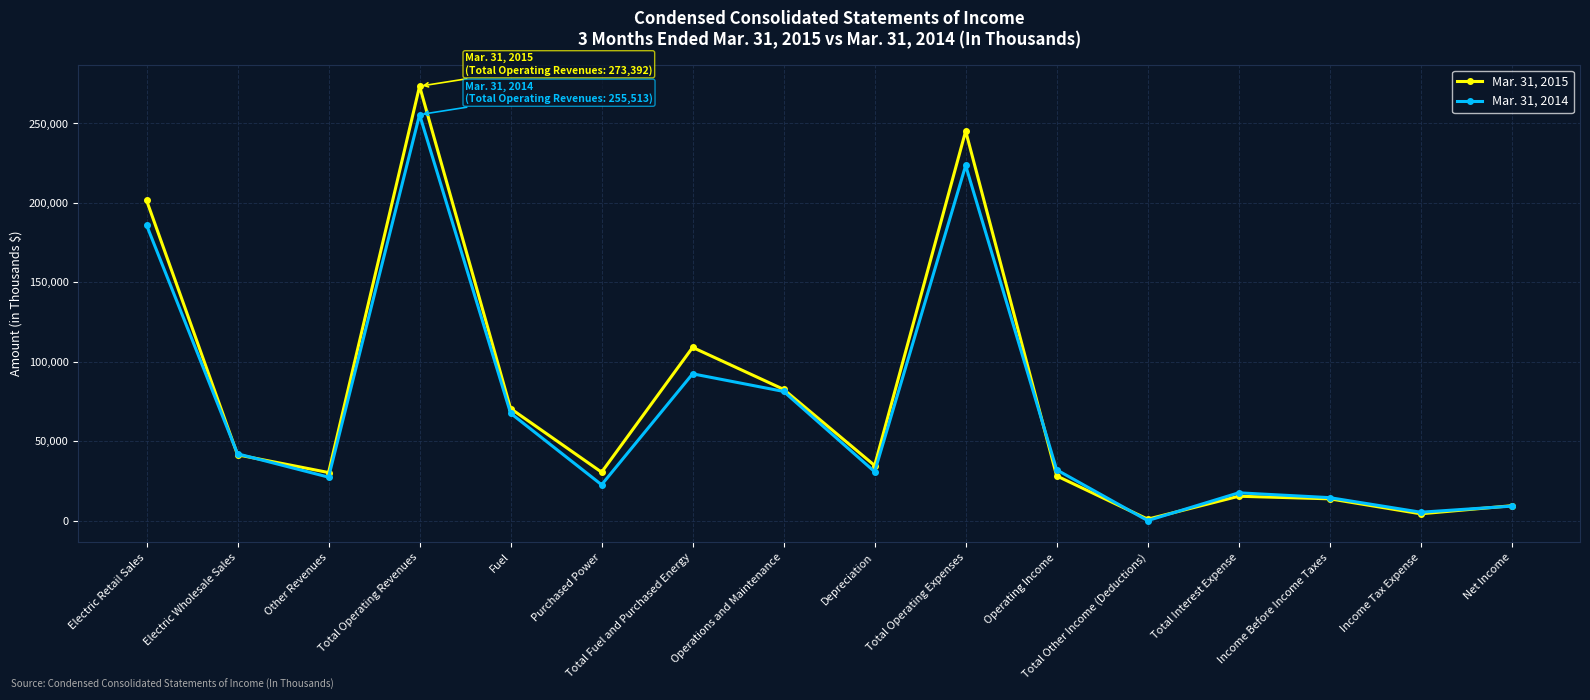

Count the number of data series in this chart.

2